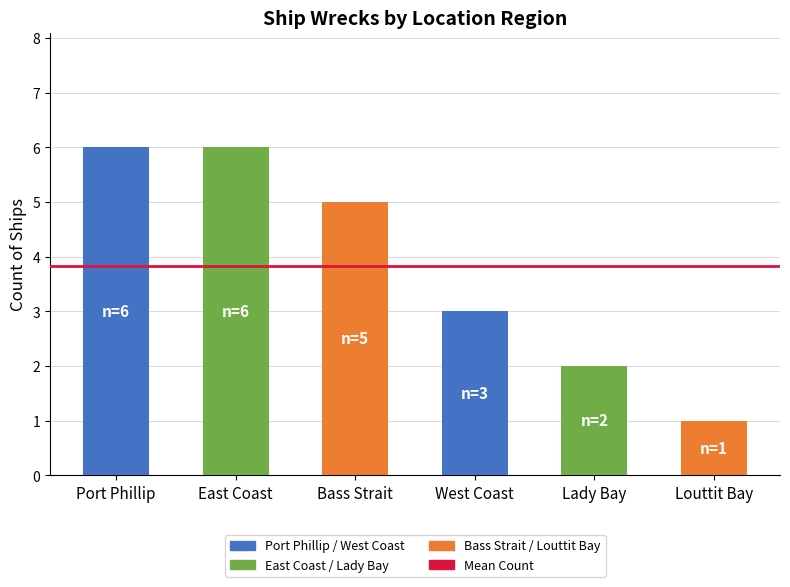

What is the maximum value shown in the chart?

6